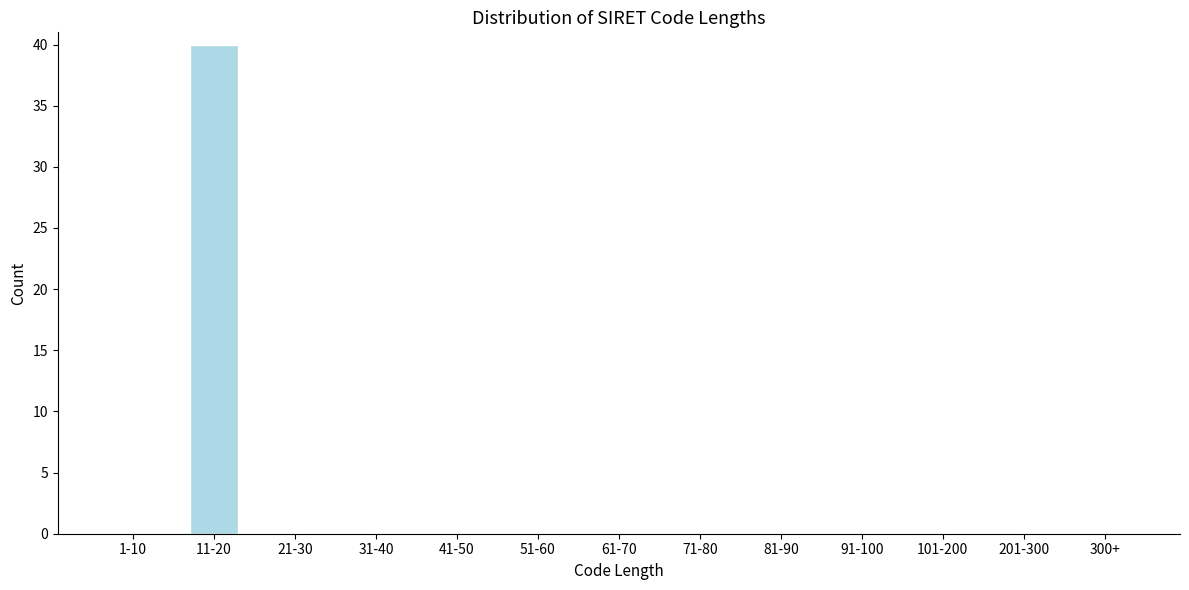

Reading left to right, what are all the values shown in this chart?

1-10=0	11-20=40	21-30=0	31-40=0	41-50=0	51-60=0	61-70=0	71-80=0	81-90=0	91-100=0	101-200=0	201-300=0	300+=0